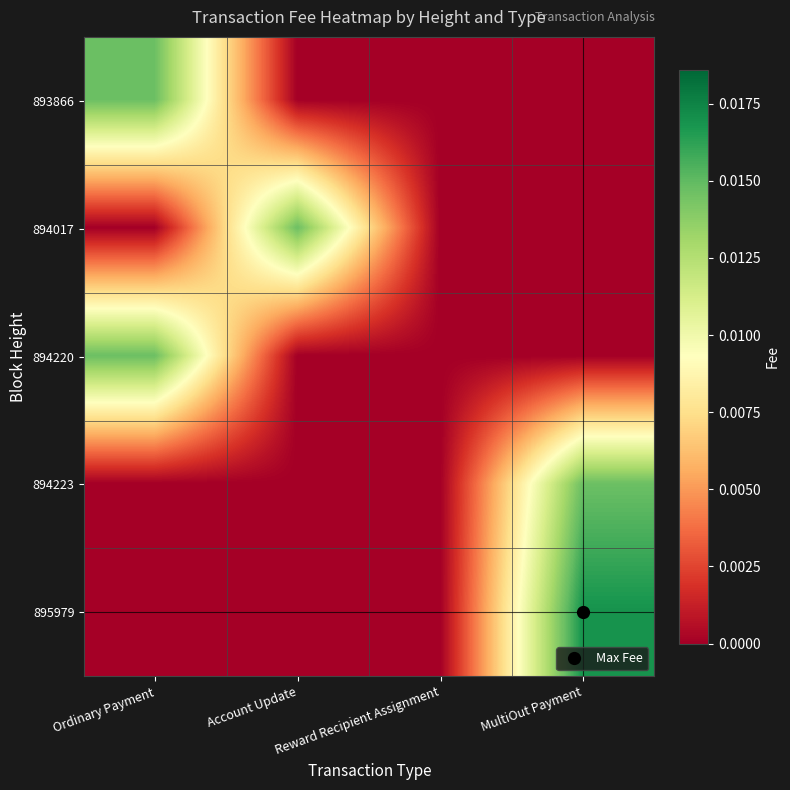

Which category has the lowest value across all series?

Account Update